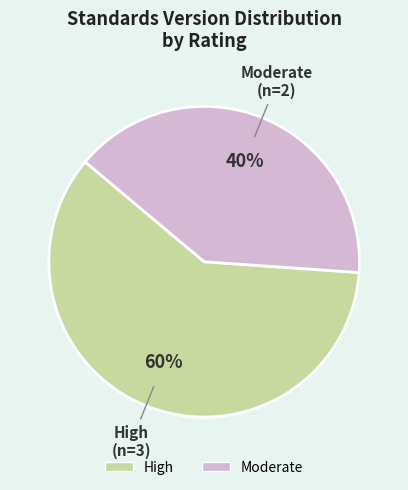

Is there any slice that represents more than half of the pie?

Yes